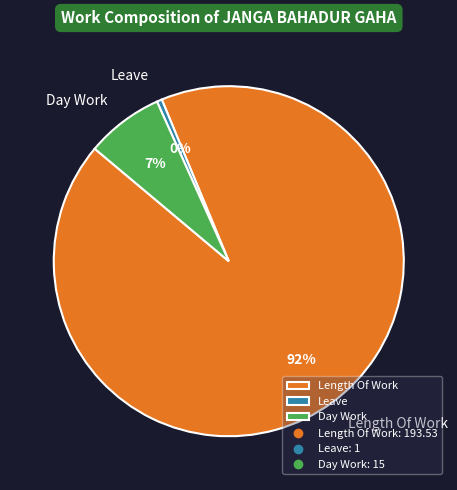

Rank the categories by value from highest to lowest.

Length Of Work, Day Work, Leave